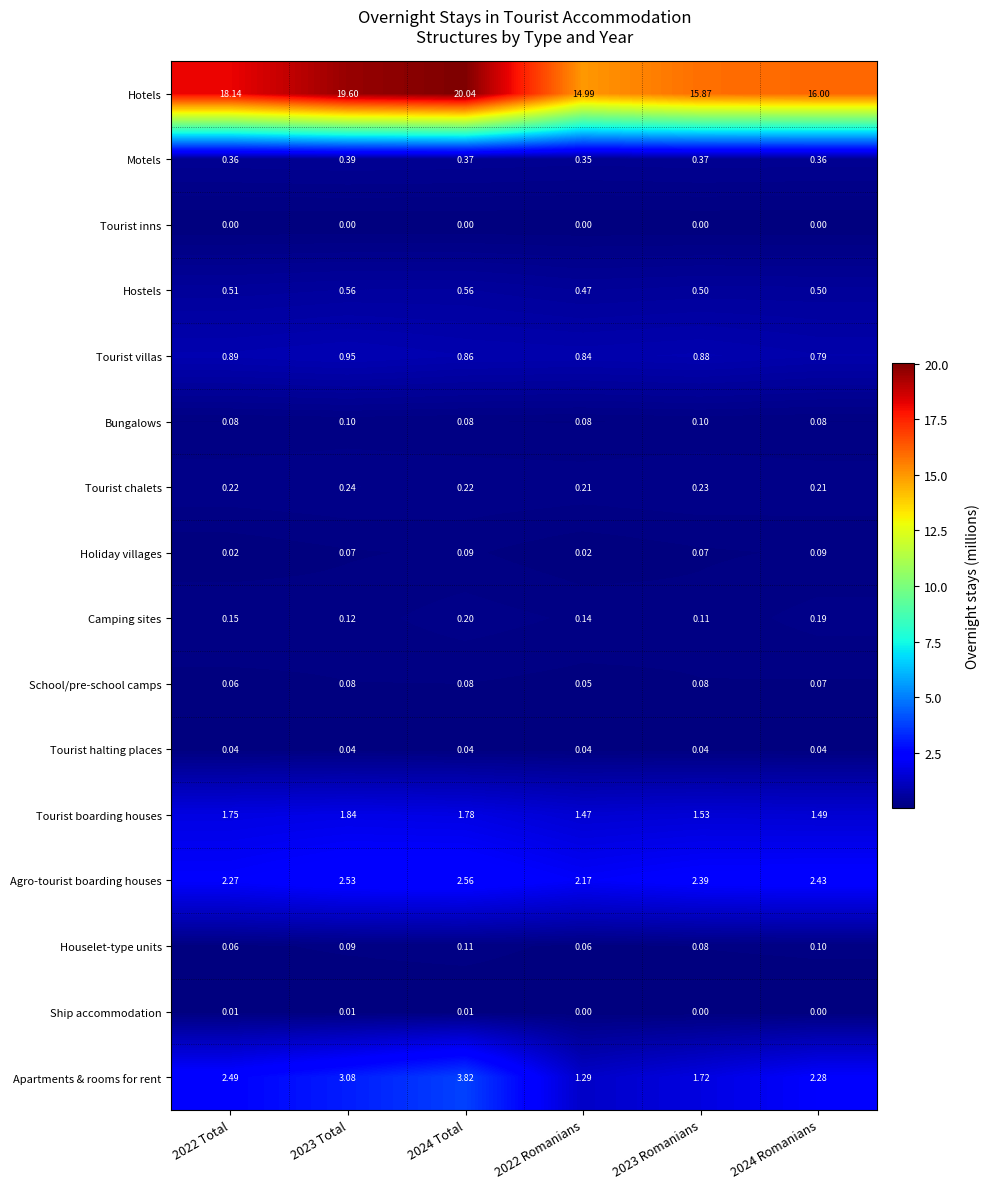

At how many categories does at least one series exceed 0?

6